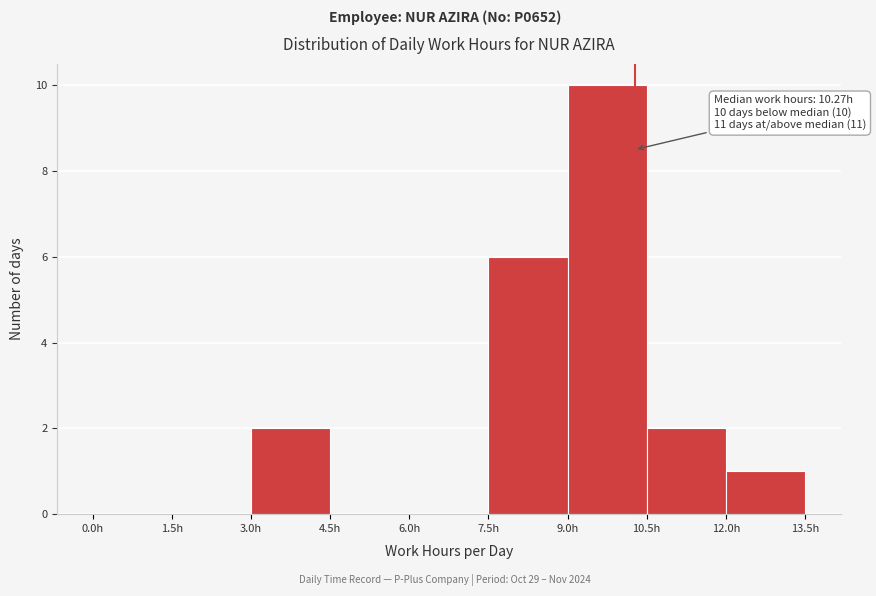

Which range on the x-axis has the tallest bar?

9.0 to 10.5